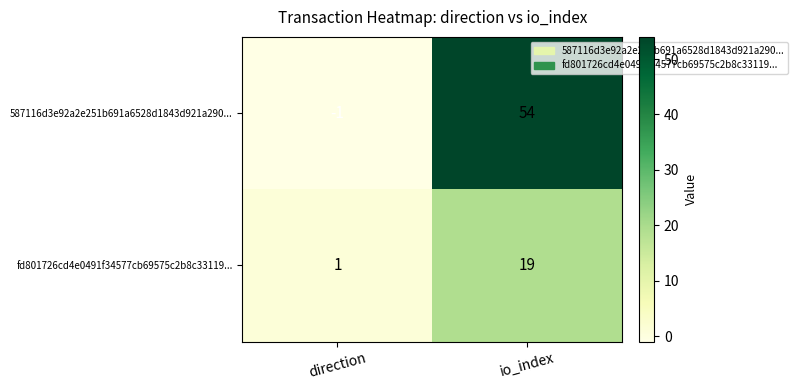

What is the total value across all series at io_index?

73